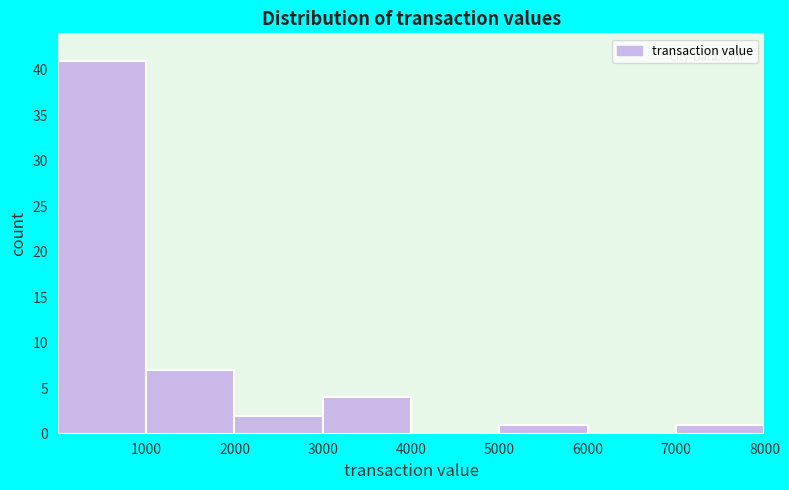

How tall is the bar that spans 3000 to 4000 on the x-axis? The values are not printed on the chart, so give them approximately, as read against the axis.

4